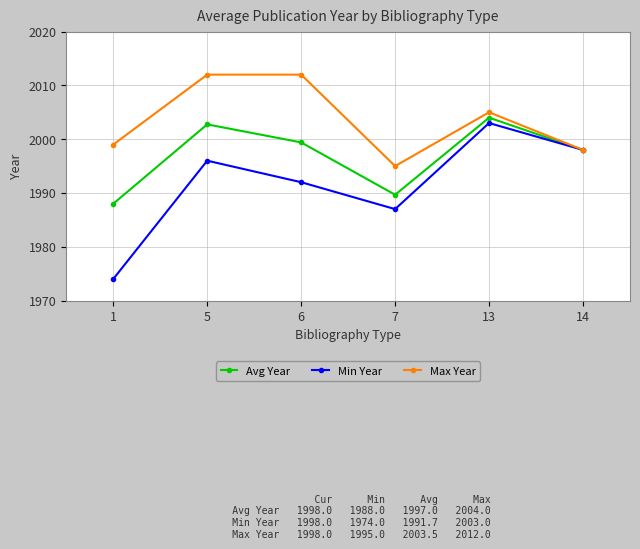

At which label does Max Year reach its minimum?

7